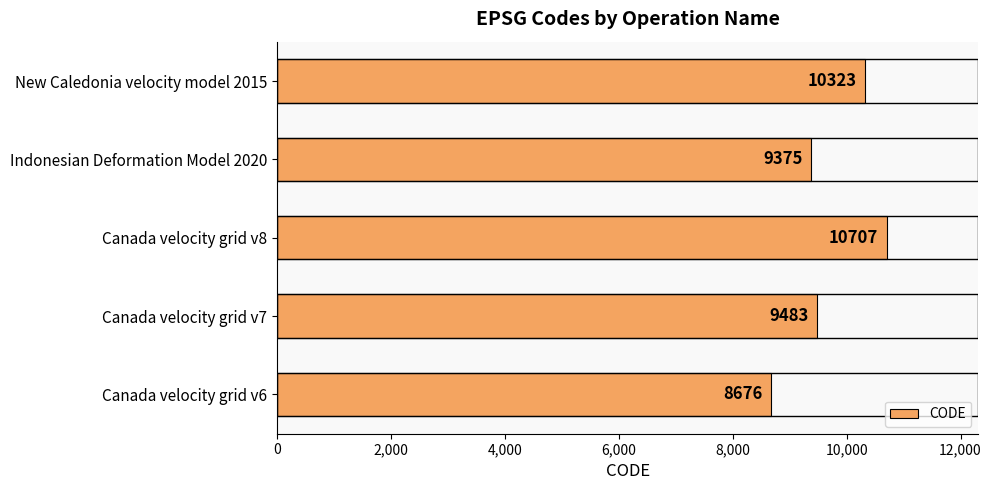

What is the change in value from Canada velocity grid v6 to Indonesian Deformation Model 2020?

+699